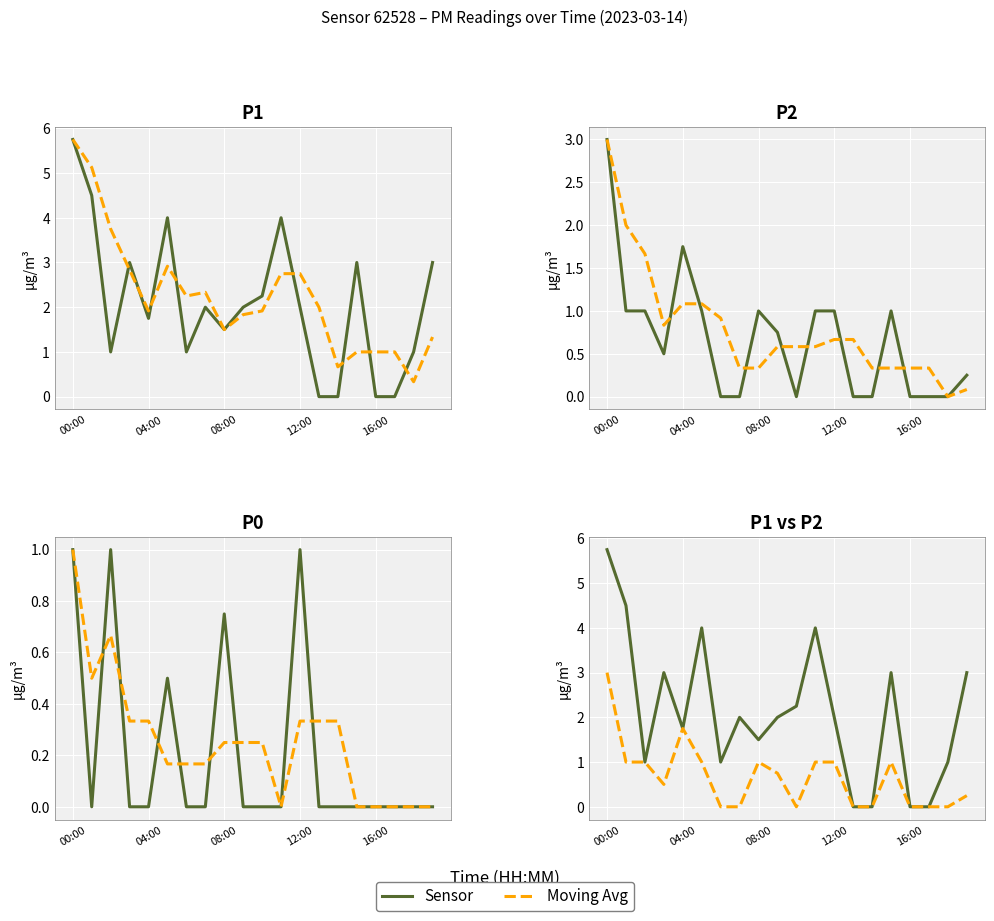

Between 8 and 9, which series saw the biggest shift?

P1/P2/P0 Sensor